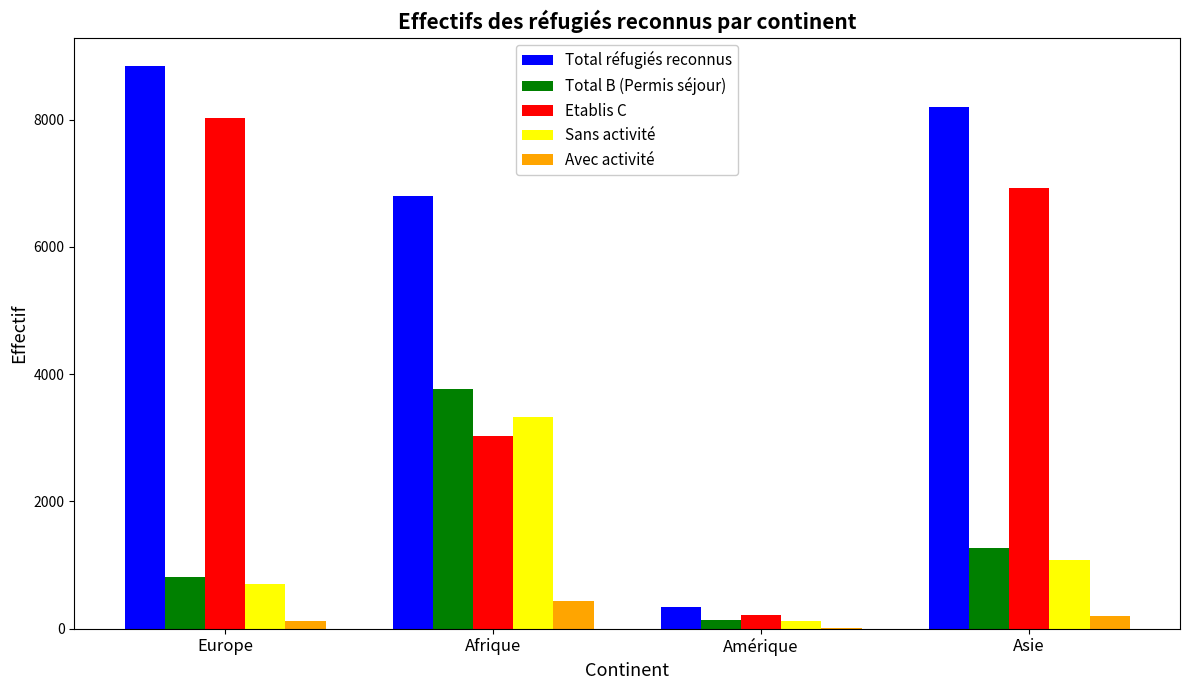

Where is Total B (Permis séjour) nearest to the value 1949?

Asie